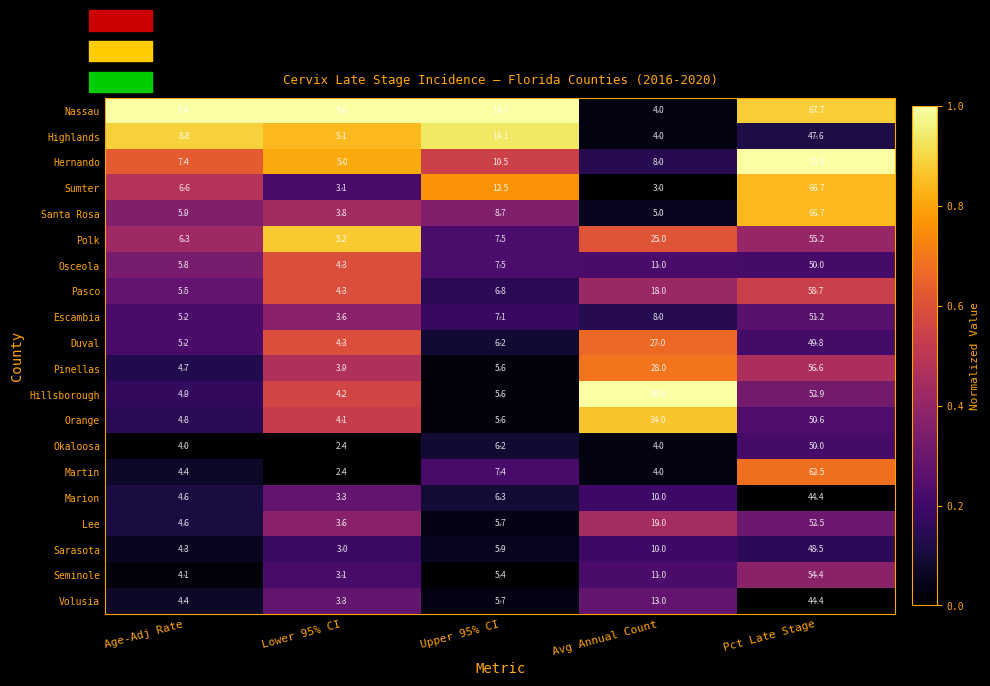

Which series has the widest spread of values?

Hernando